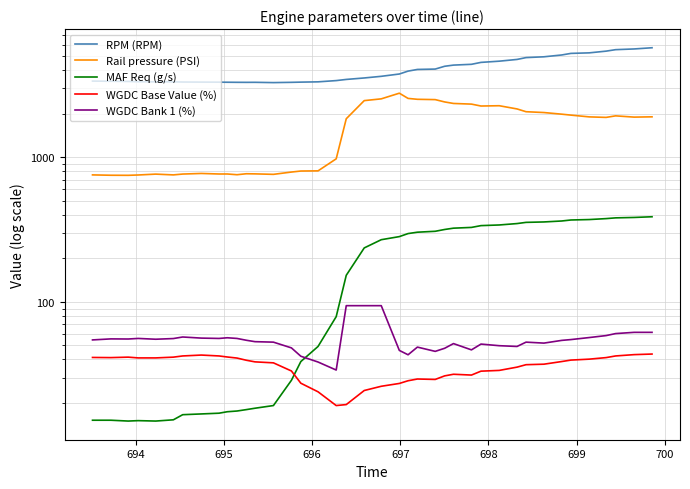

At how many categories does at least one series exceed 1013?

40